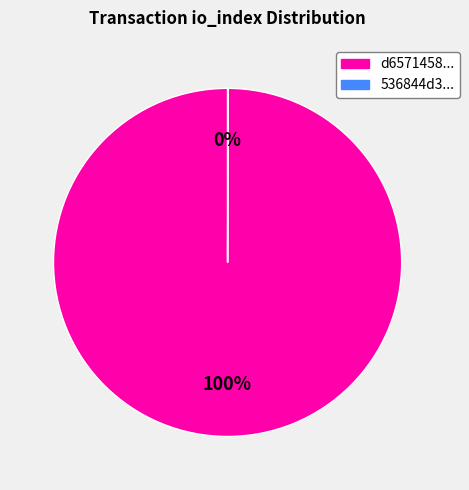

Is there a majority slice in this chart?

Yes